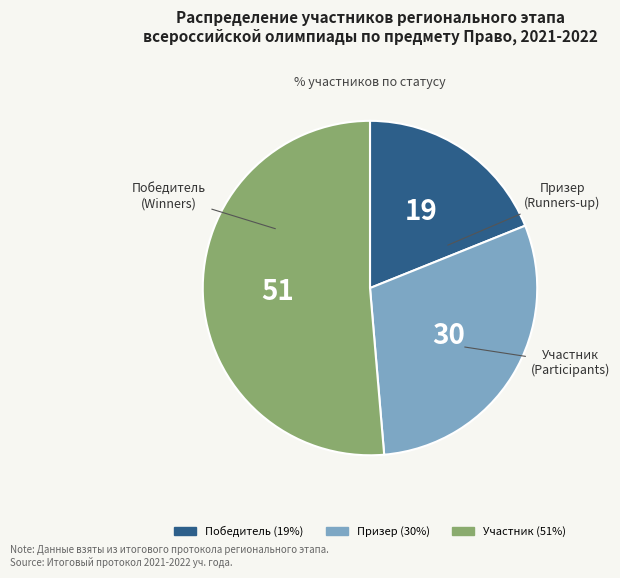

Is there a majority slice in this chart?

Yes